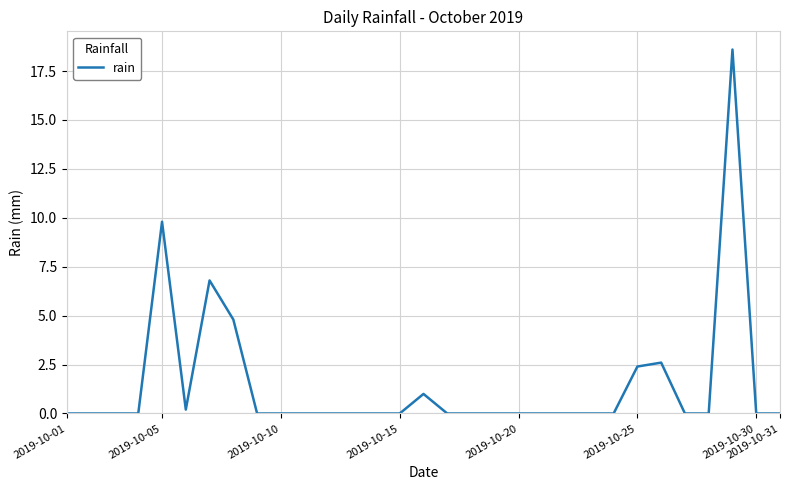

How many lines are shown in the chart?

1